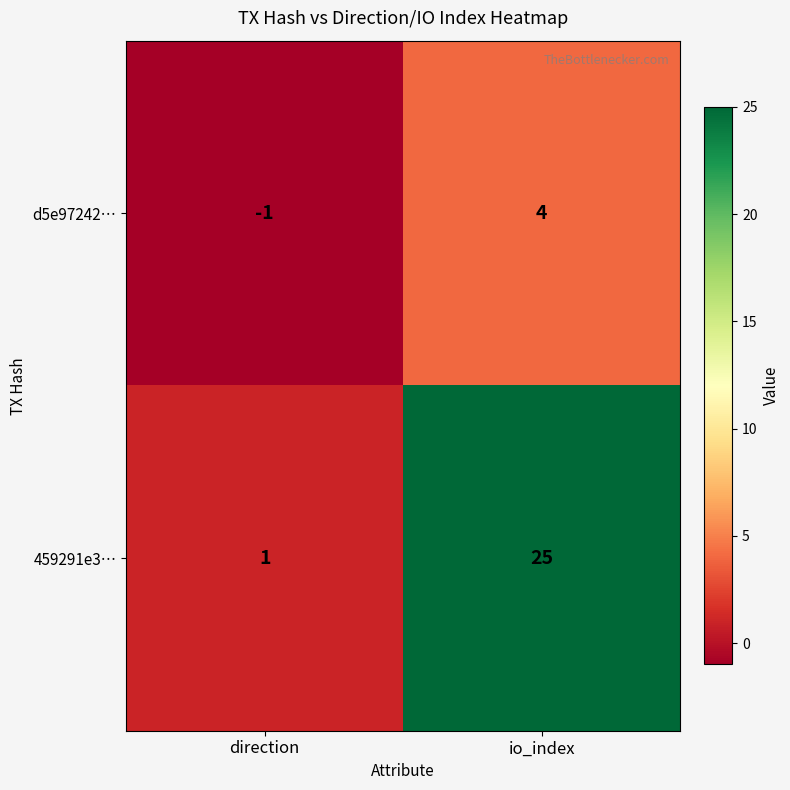

What is the sum of all 459291e3… values?

26